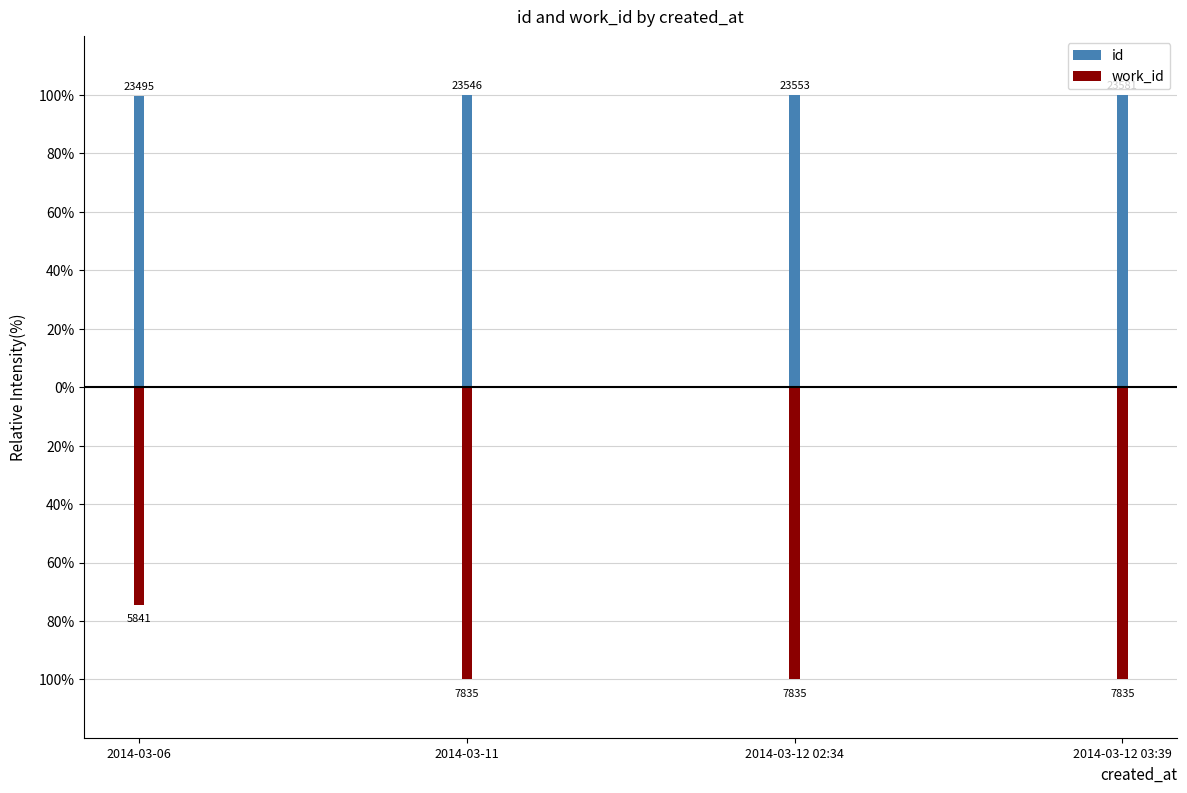

Rank the series by their maximum value, from highest to lowest.

id, work_id